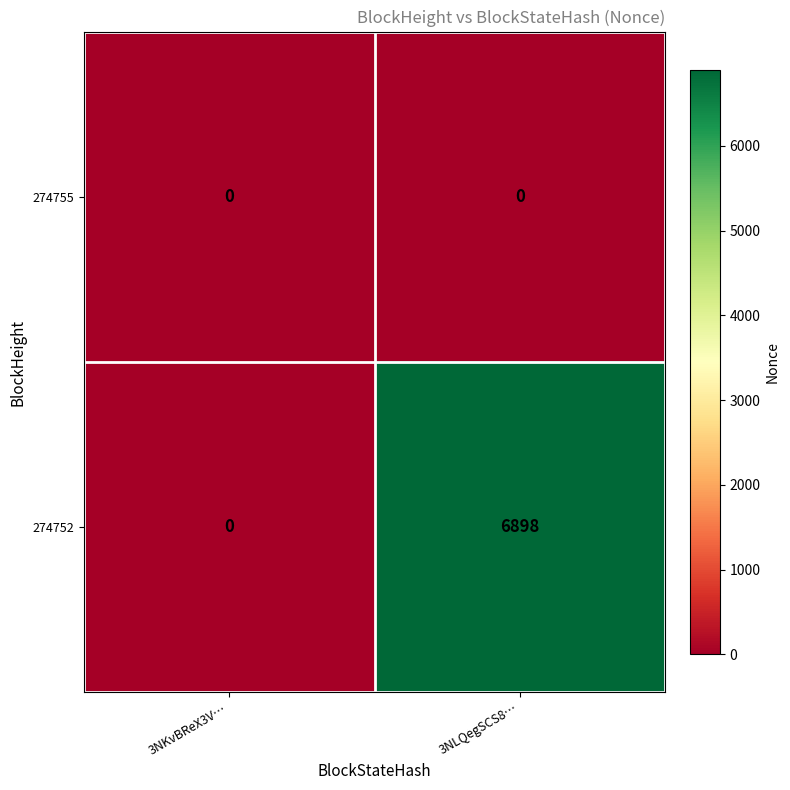

Count the number of categories in the chart.

2